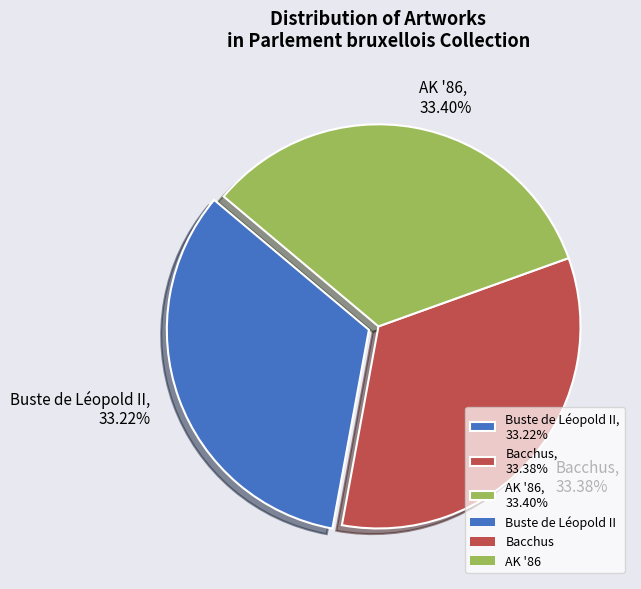

To the nearest percent, what percentage of the pie is AK '86?

33%